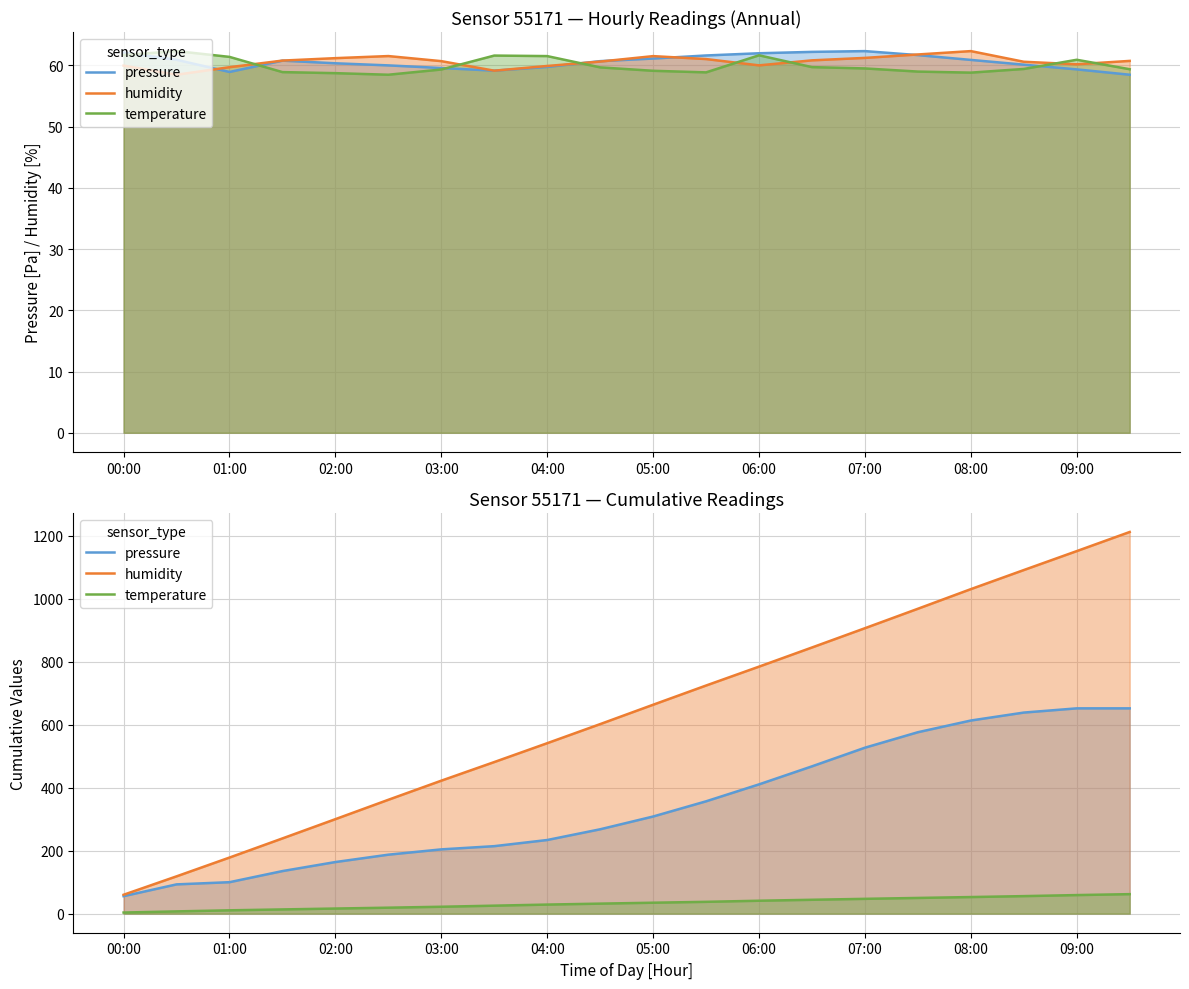

True or false: humidity has more than 1 points higher than both neighbors.

False